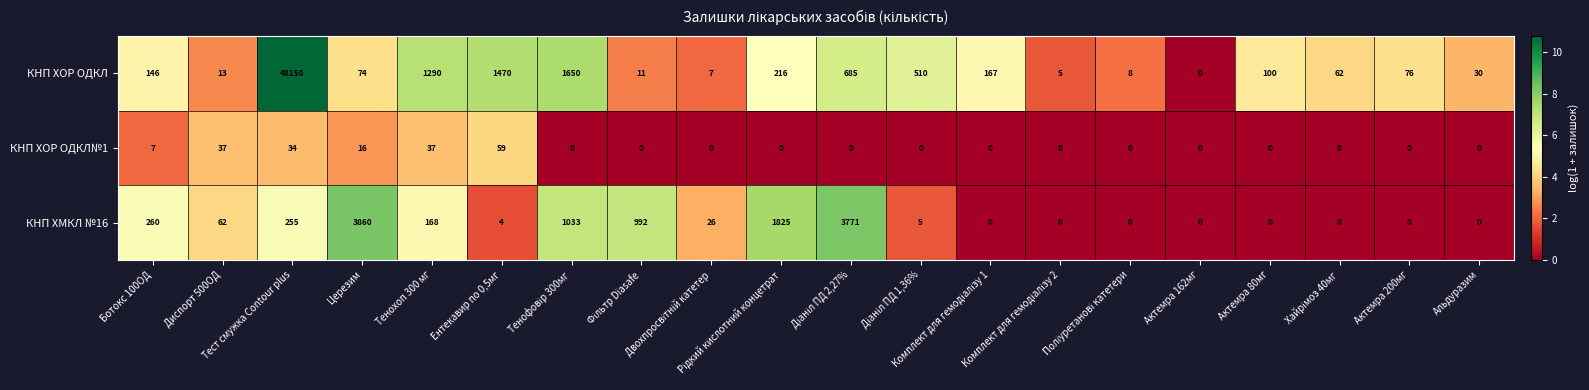

What is the maximum value for КНП ХОР ОДКЛ?

48150